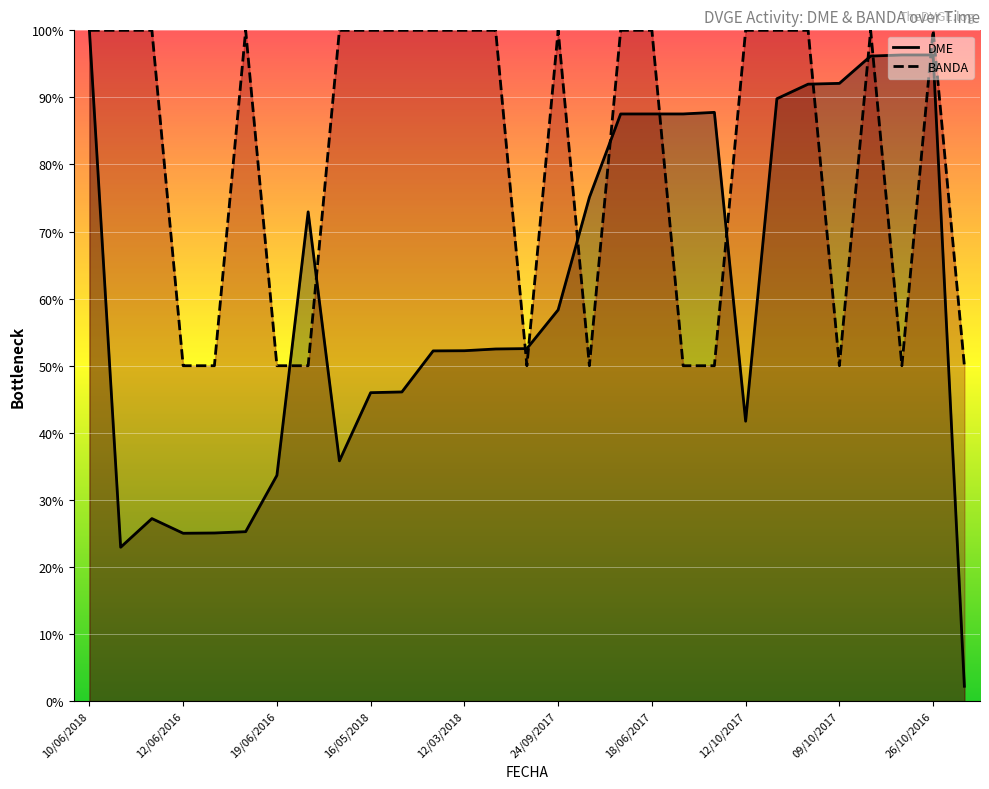

How many interior local peaks does the BANDA series have?

4